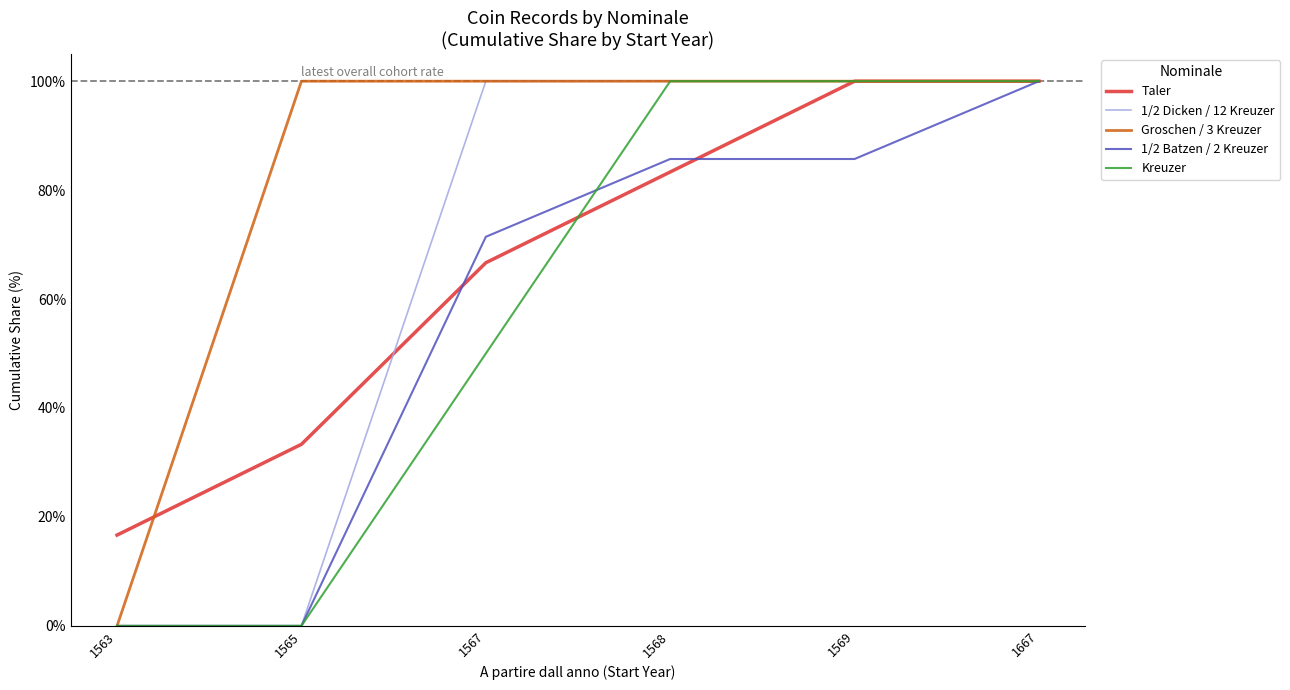

What is the value of the 1/2 Dicken / 12 Kreuzer point at the 6th from the left?

1.0